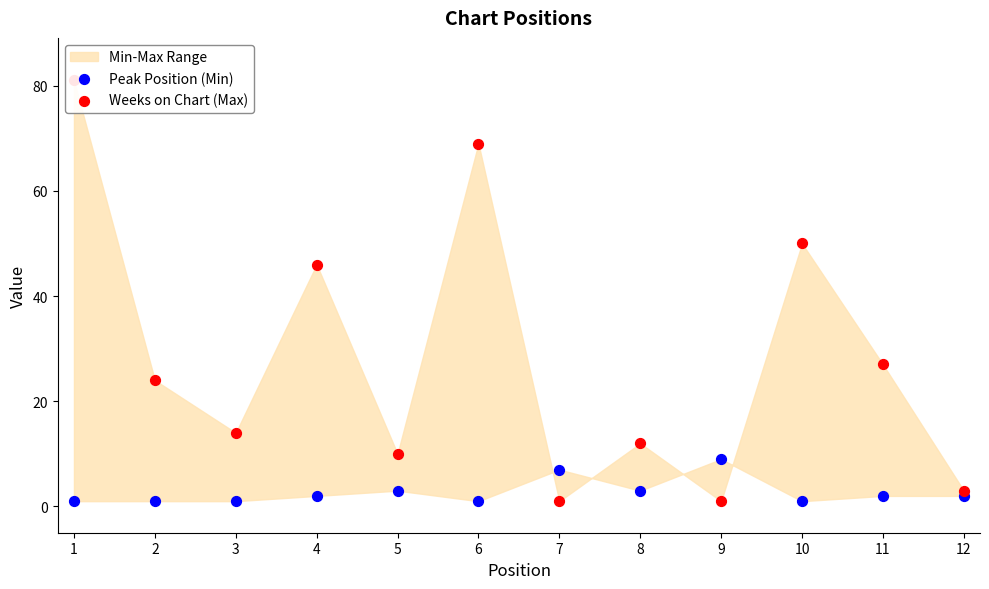

Which series has the largest total across all categories?

Weeks on Chart (Max)